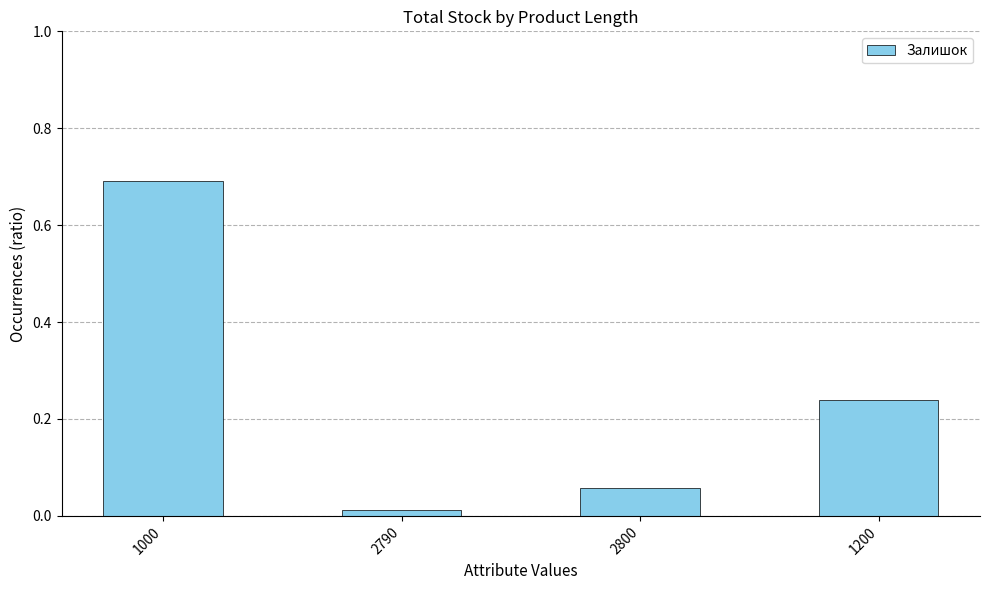

What is the label of the 2nd bar from the right?

2800